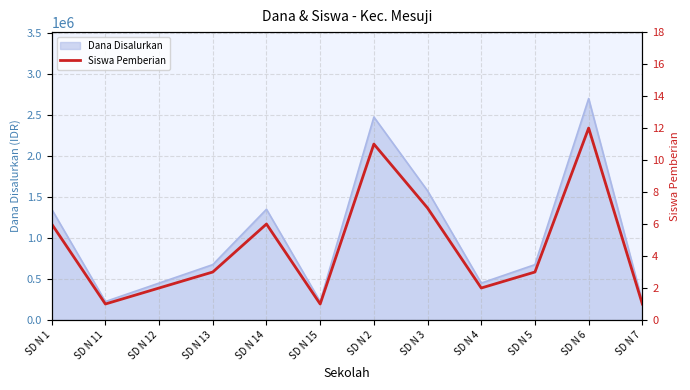

What is the highest value of the Dana Disalurkan series?

2700000